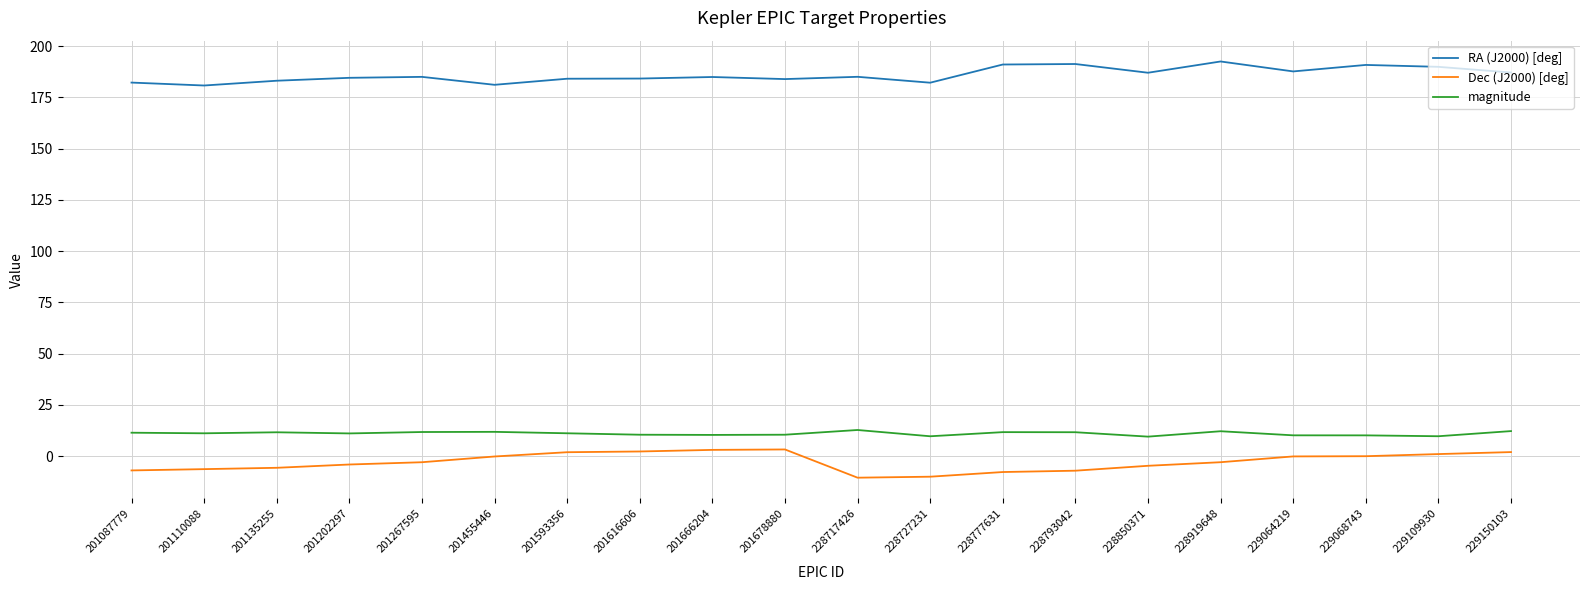

How many distinct data groups are displayed?

3